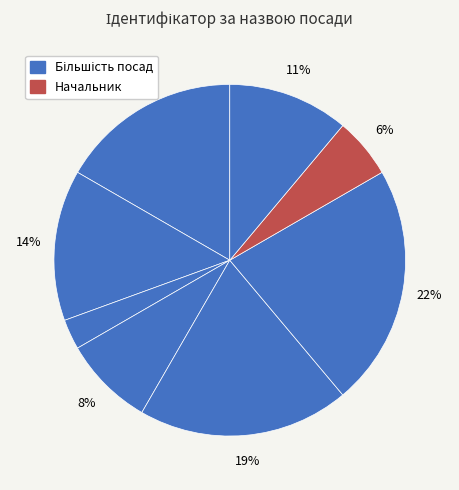

How many slices are in this pie chart?

8